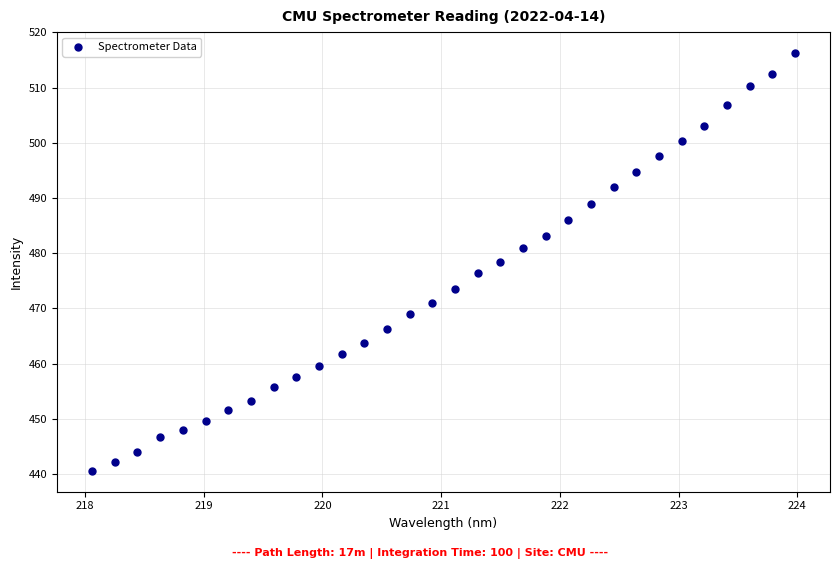

What is the range of Y values (max minus min)?

75.7